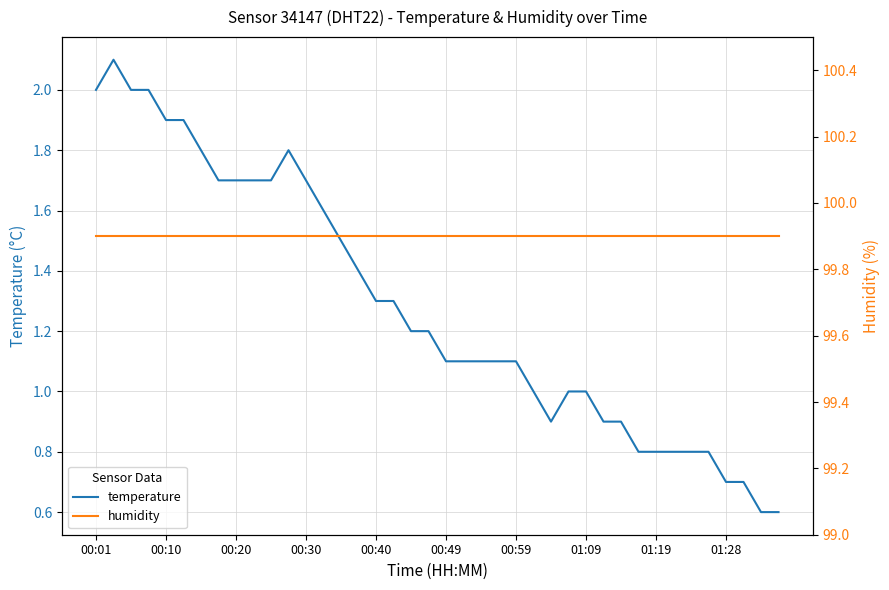

True or false: temperature and humidity intersect in this chart.

False